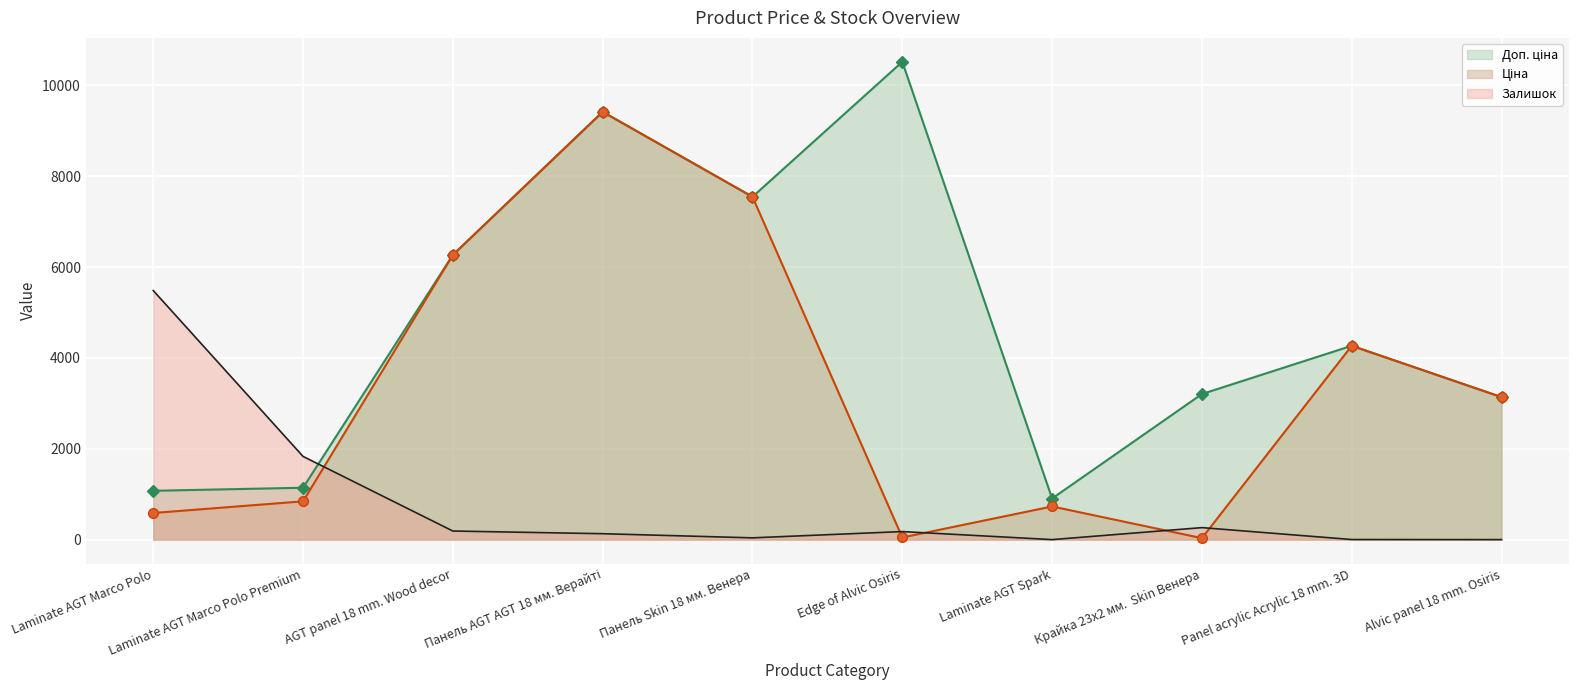

How many values in the Залишок series exceed 177?

4